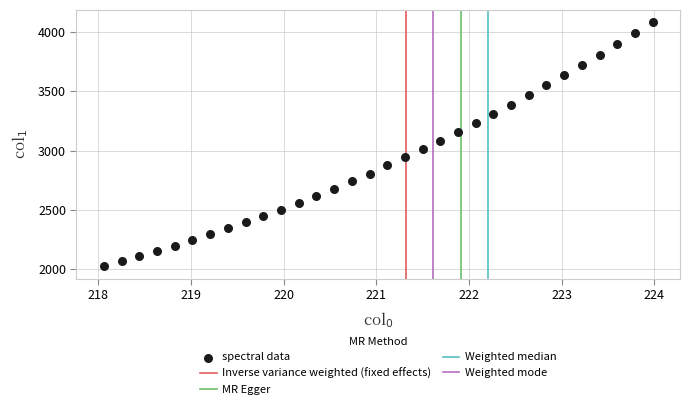

What is the range of Y values (max minus min)?

2056.8